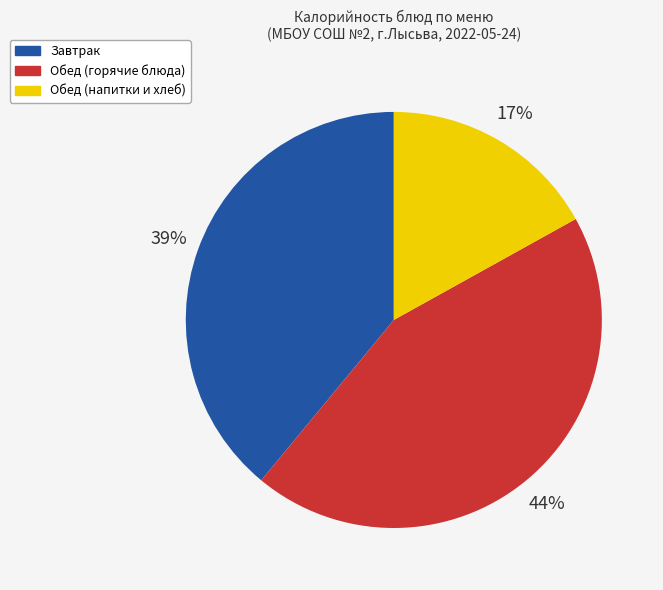

Is there a majority slice in this chart?

No